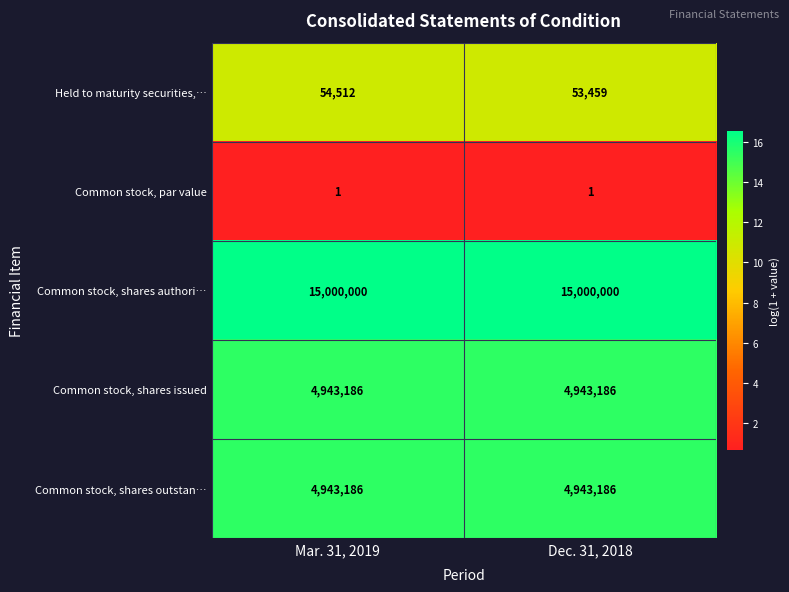

What is the total value across all series at Dec. 31, 2018?

24939832